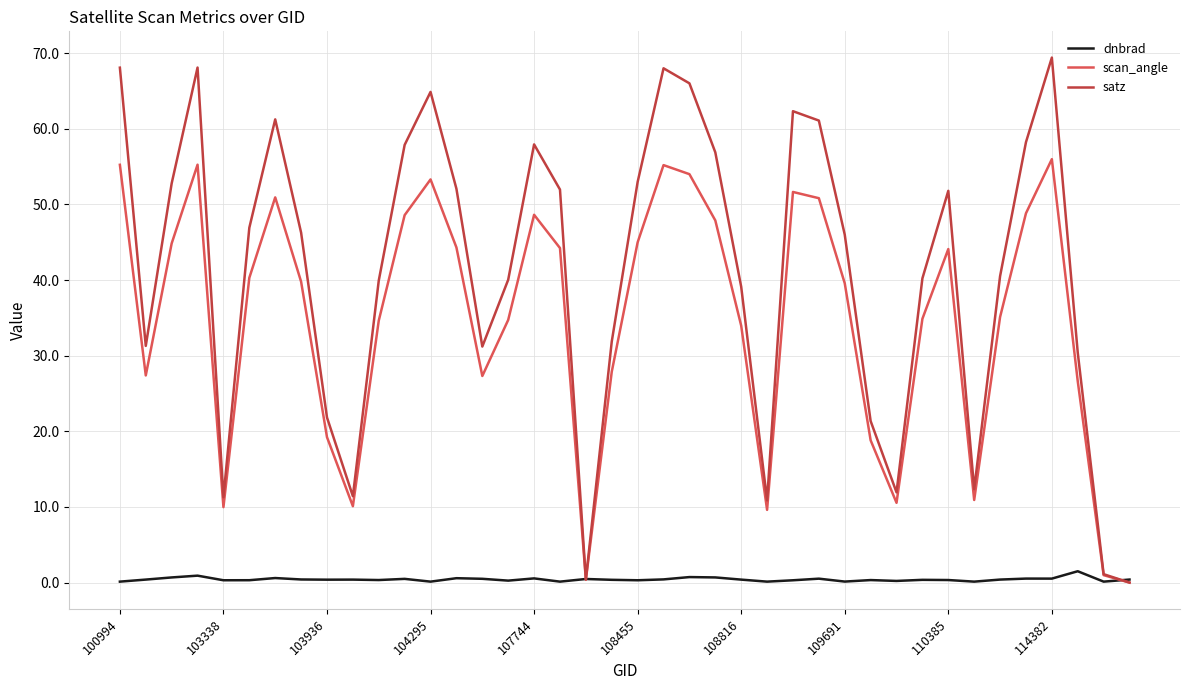

What is the highest value of the scan_angle series?

56.0